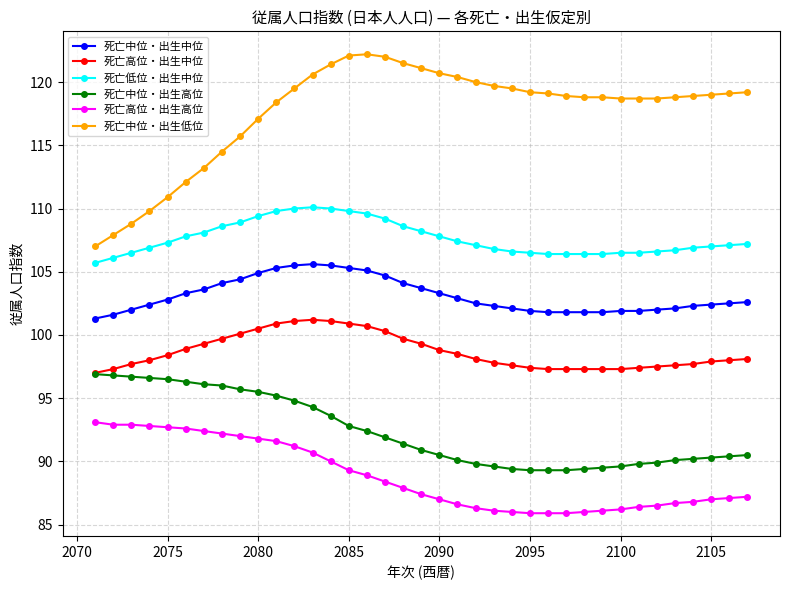

What is the highest value of the 死亡中位・出生低位 series?

122.2